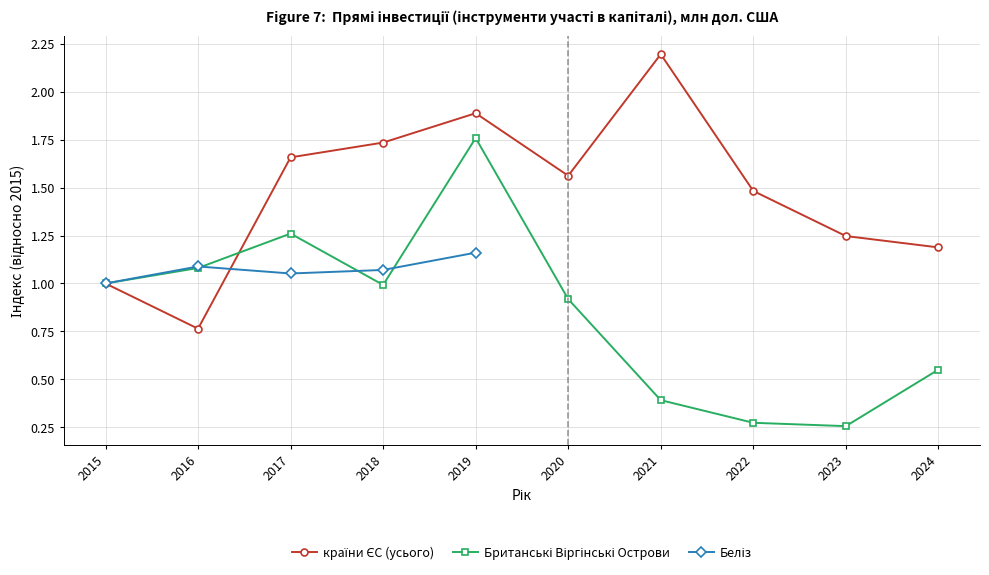

What is the average value of the Британські Віргінські Острови series?

0.8